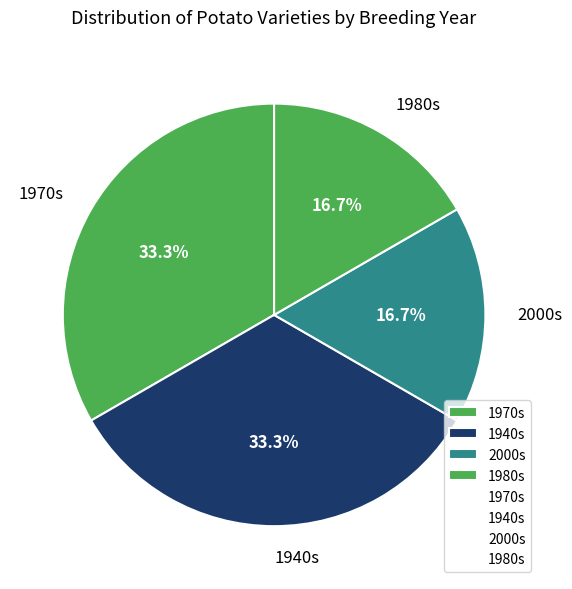

Does 1970s account for over 50% of the chart?

No